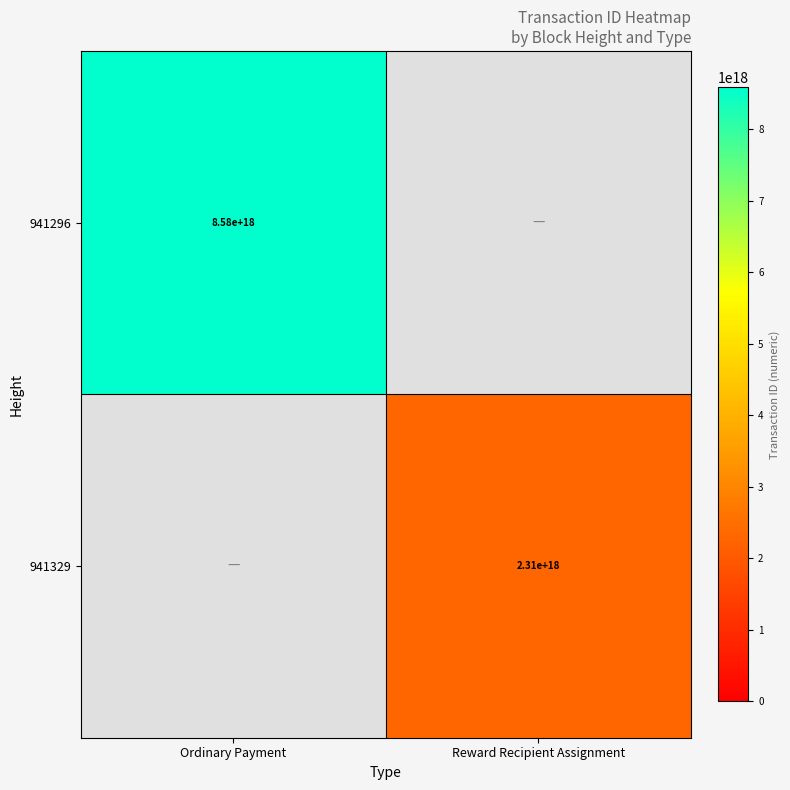

How many distinct data groups are displayed?

2